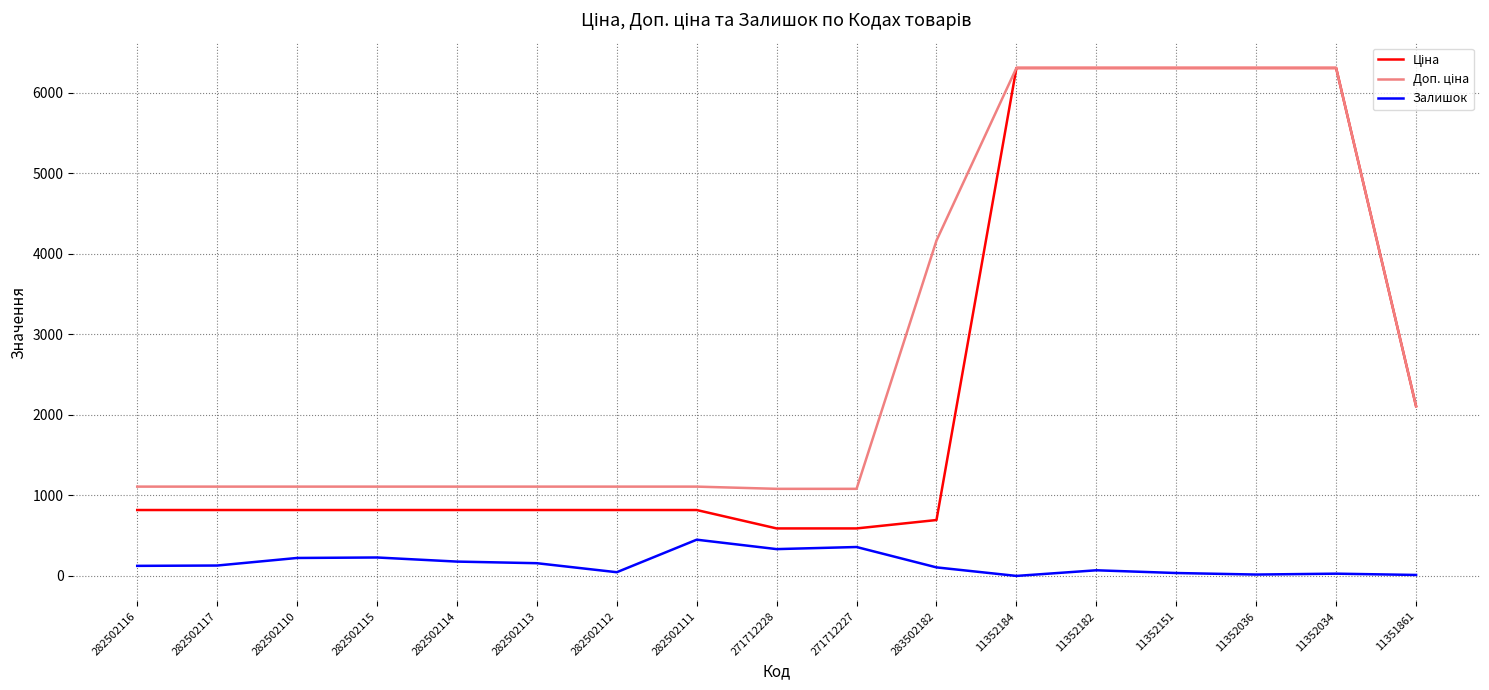

What is the maximum value shown in the chart?

6308.8